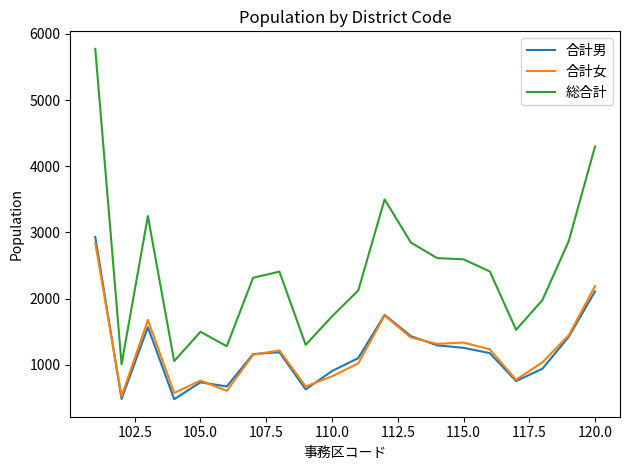

What is the greatest value displayed?

5773